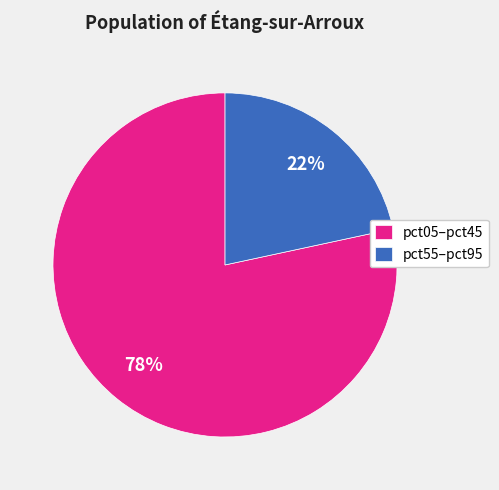

How many slices are in this pie chart?

2